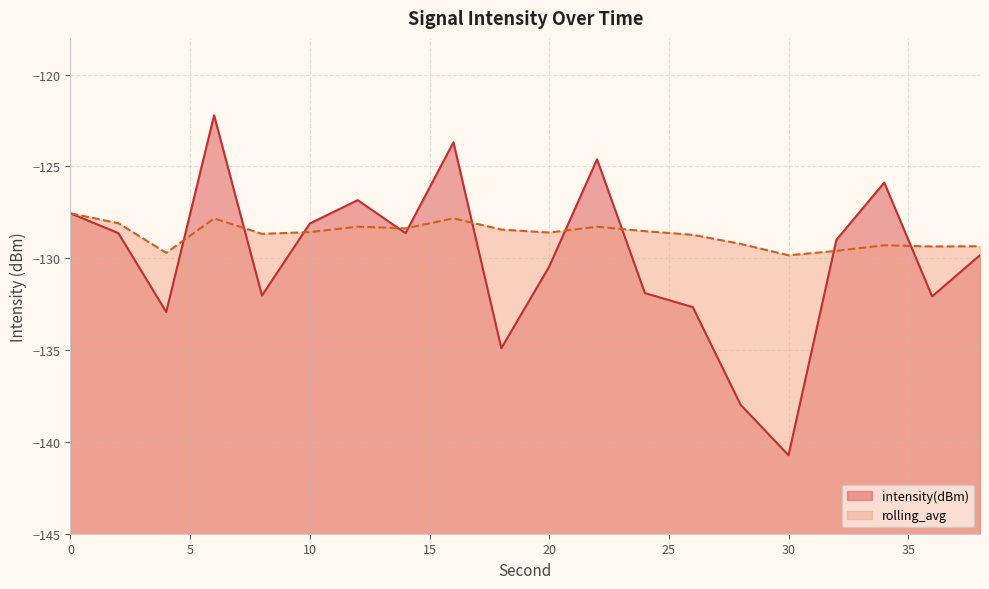

Where is the first local maximum for intensity(dBm)?

6